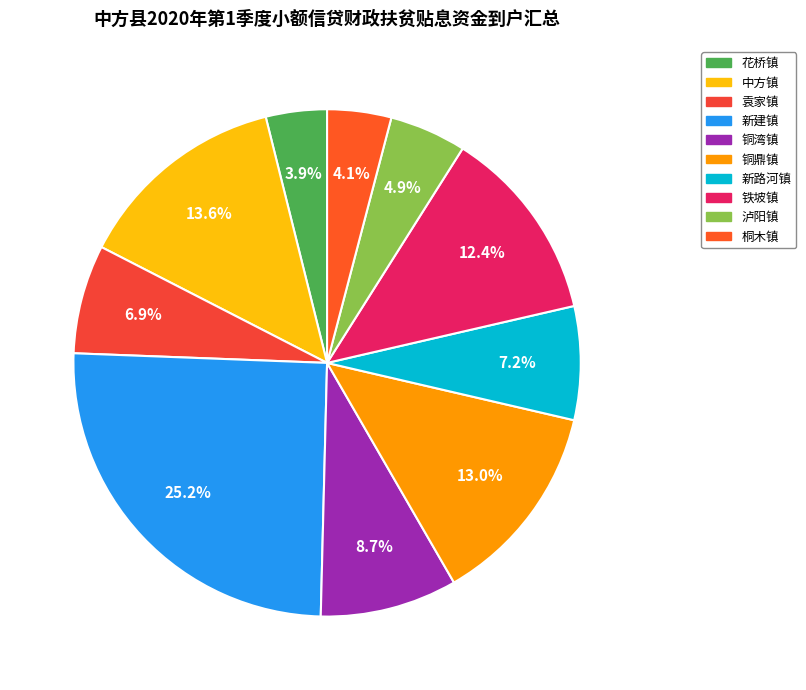

How many segments does this pie chart have?

10